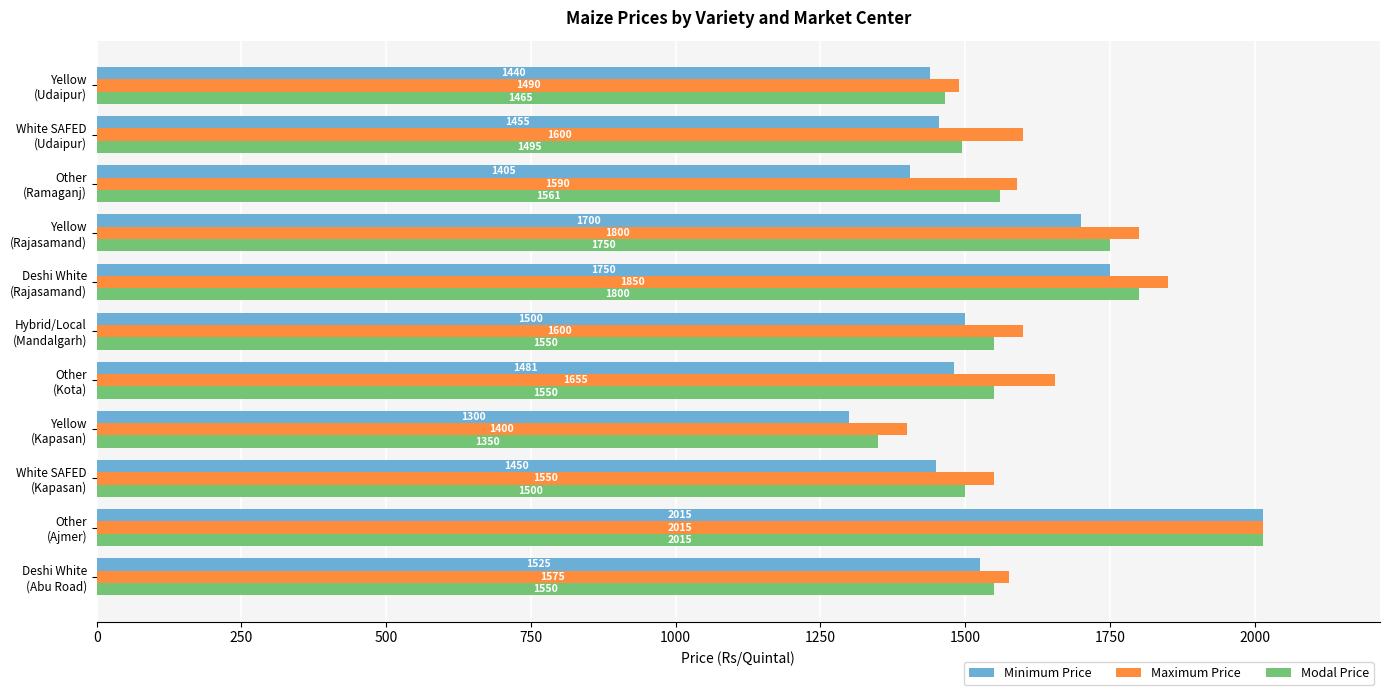

What is the minimum value shown in the chart?

1300